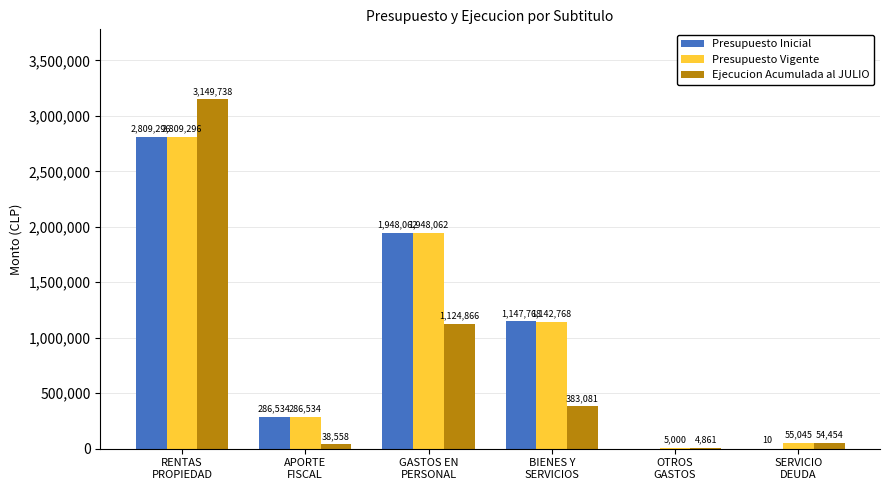

Which series has the largest total across all categories?

Presupuesto Vigente